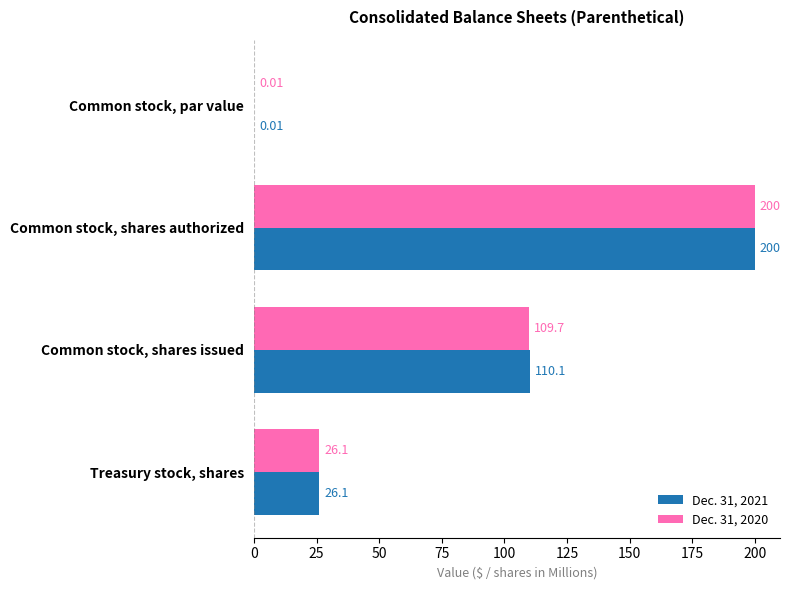

At which label does Dec. 31, 2021 reach its peak?

Common stock, shares authorized